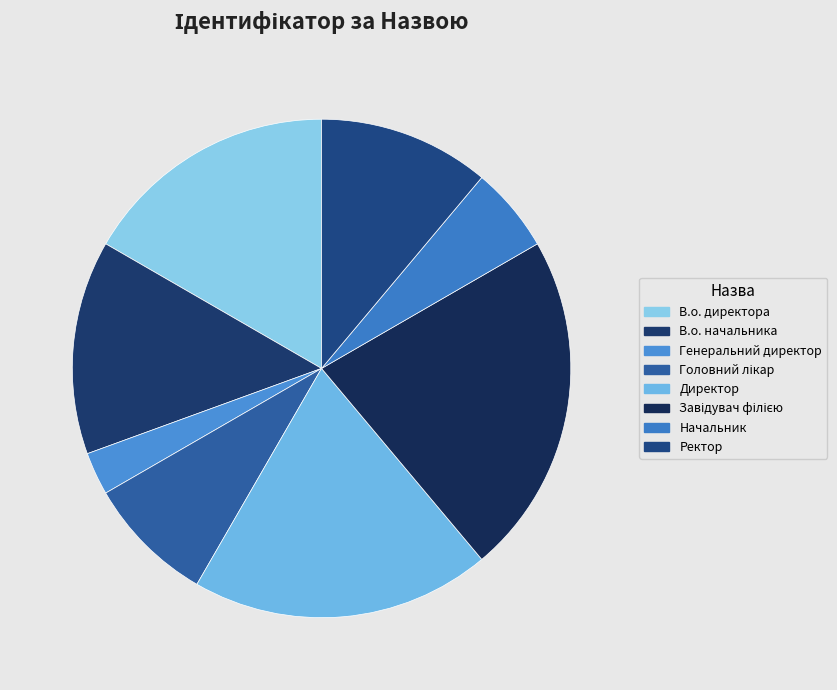

Which slice is the largest?

Завідувач філією